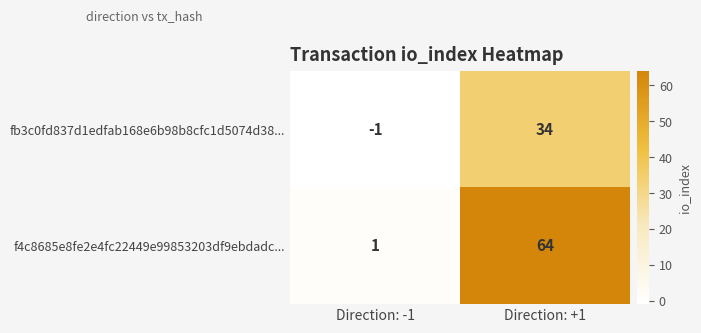

At which category is the sum across all series the highest?

Direction: +1